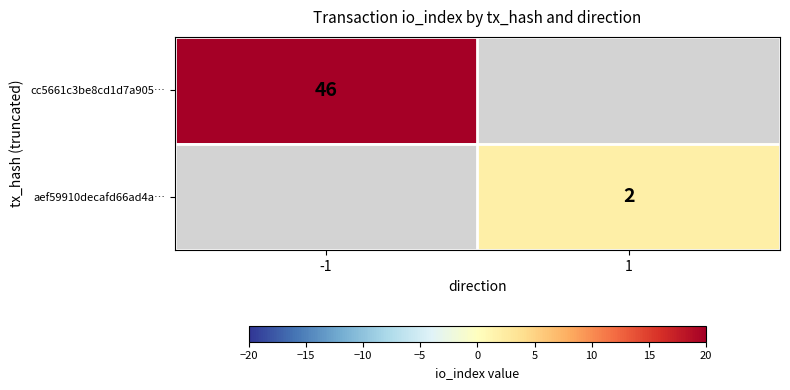

Is it true that aef59910decafd66ad4a… equals 3 at 1?

False